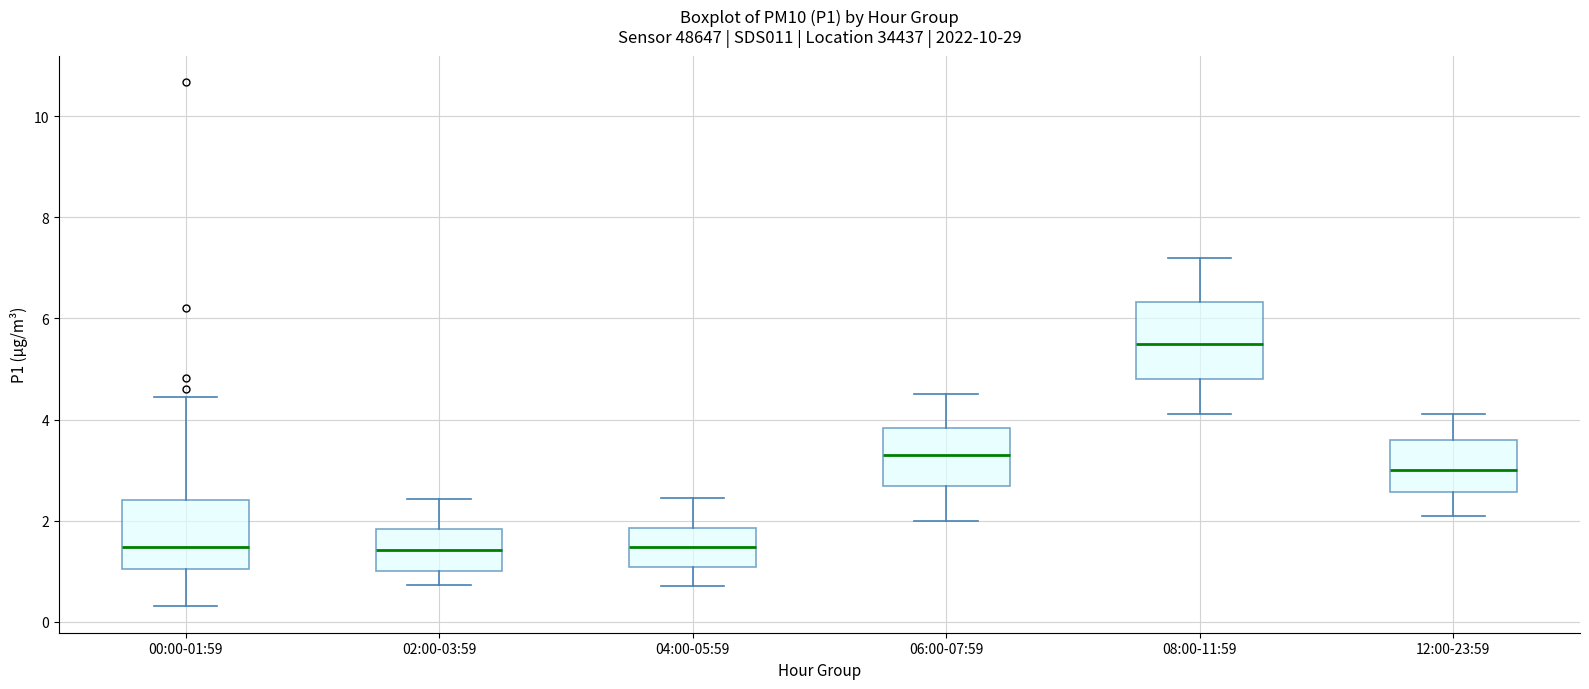

Reading left to right, transcribe this box plot: for each box, give where its median line is, the range the box spans, and where its two whiskers end, as read against the y-axis. The values are not printed on the chart, so give them approximately, as read against the axis.

00:00-01:59: median 1.4, box 1.0 to 2.4, whiskers 0.4 to 4.4
02:00-03:59: median 1.4, box 1.0 to 1.8, whiskers 0.8 to 2.4
04:00-05:59: median 1.4, box 1.0 to 1.8, whiskers 0.8 to 2.4
06:00-07:59: median 3.4, box 2.6 to 3.8, whiskers 2.0 to 4.6
08:00-11:59: median 5.6, box 4.8 to 6.4, whiskers 4.2 to 7.2
12:00-23:59: median 3.0, box 2.6 to 3.6, whiskers 2.2 to 4.2